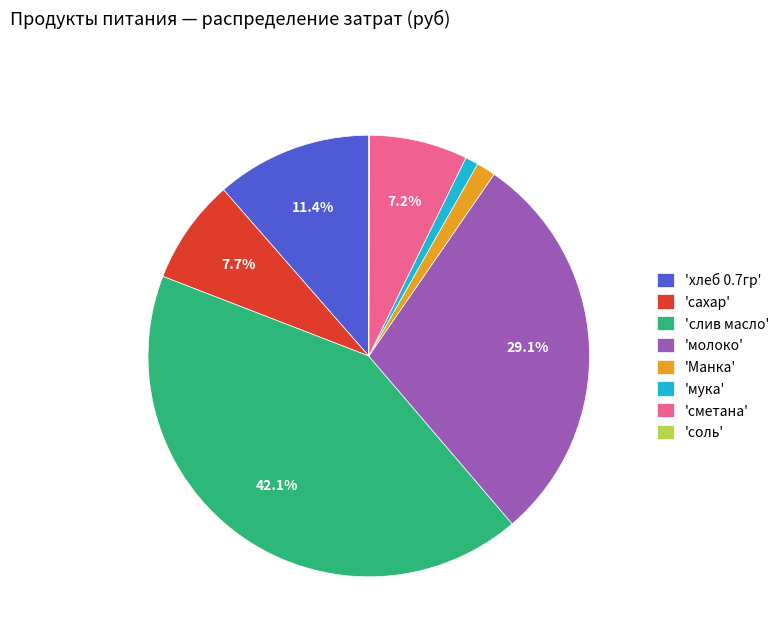

Which category has the biggest portion of the pie?

'слив масло'